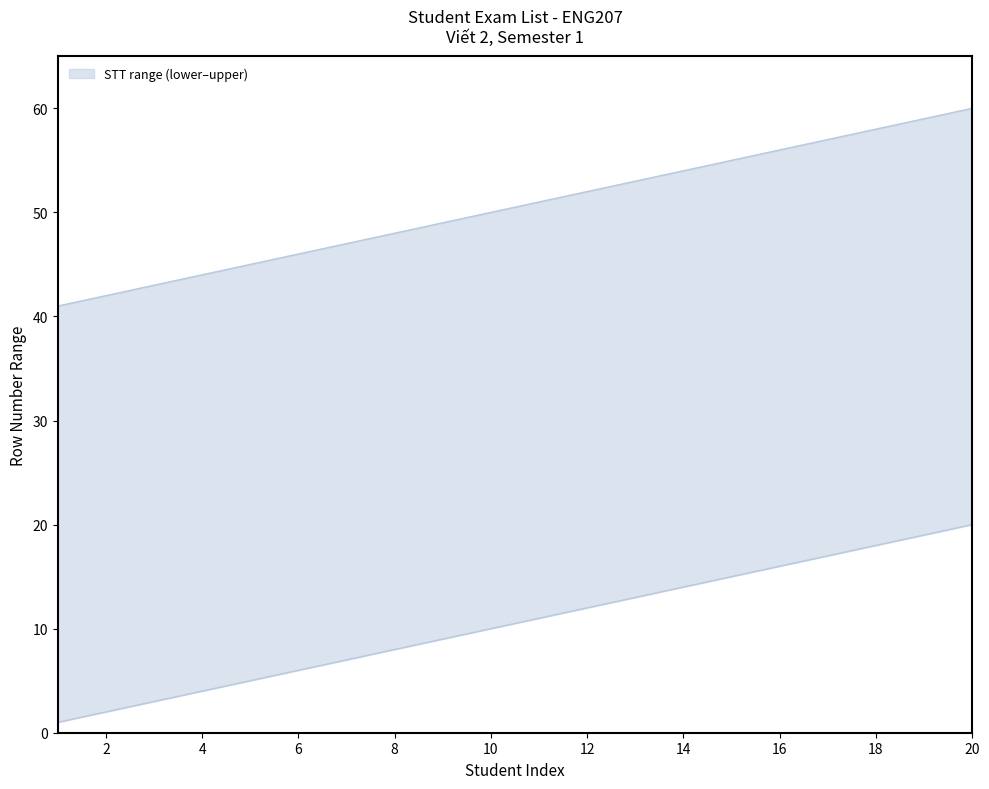

True or false: STT (upper) has more than 2 interior local peaks.

False